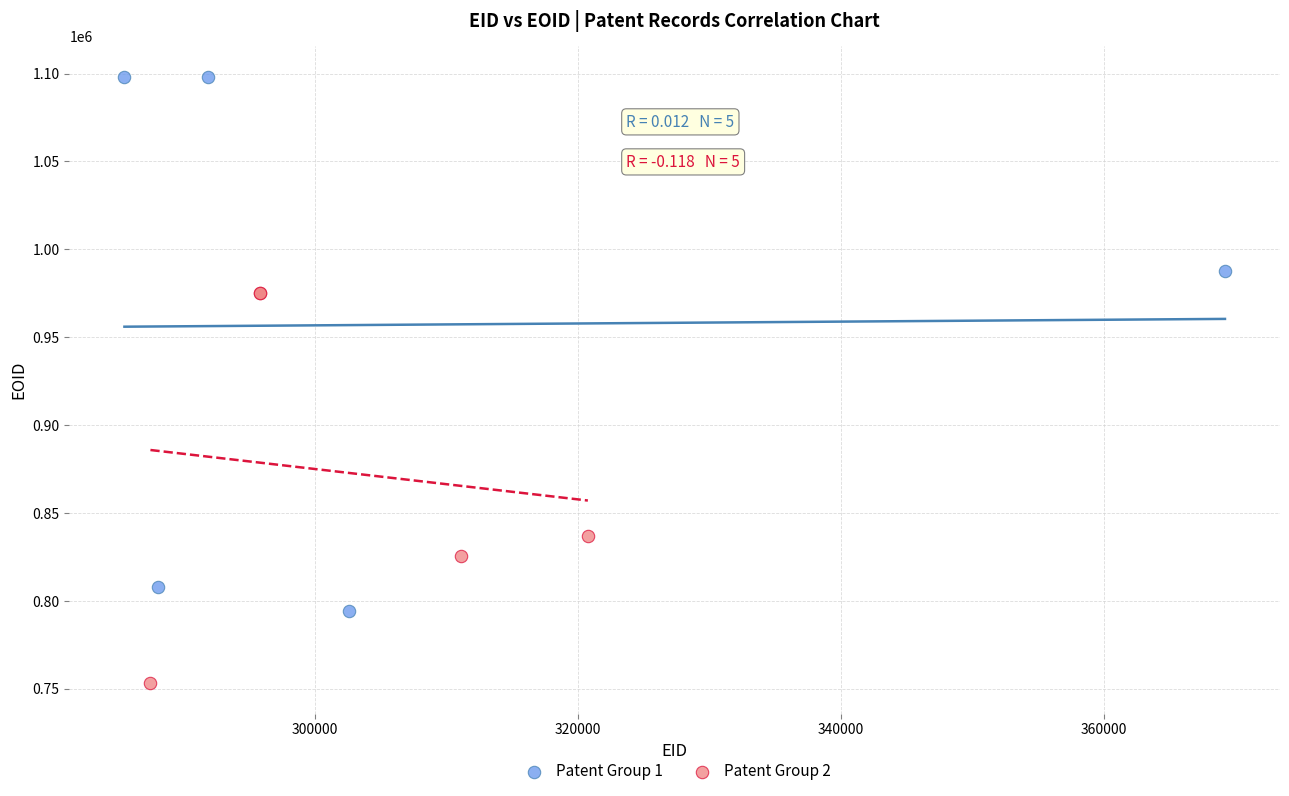

Which series has the widest spread of Y values?

Patent Group 1